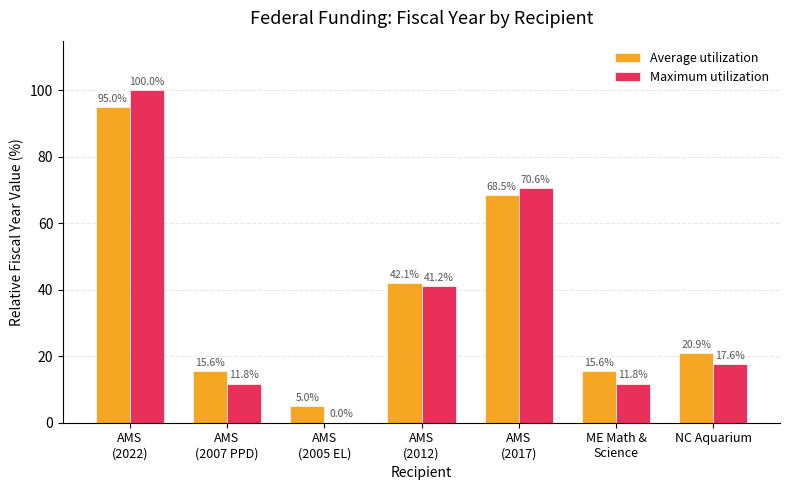

Count the number of data series in this chart.

2